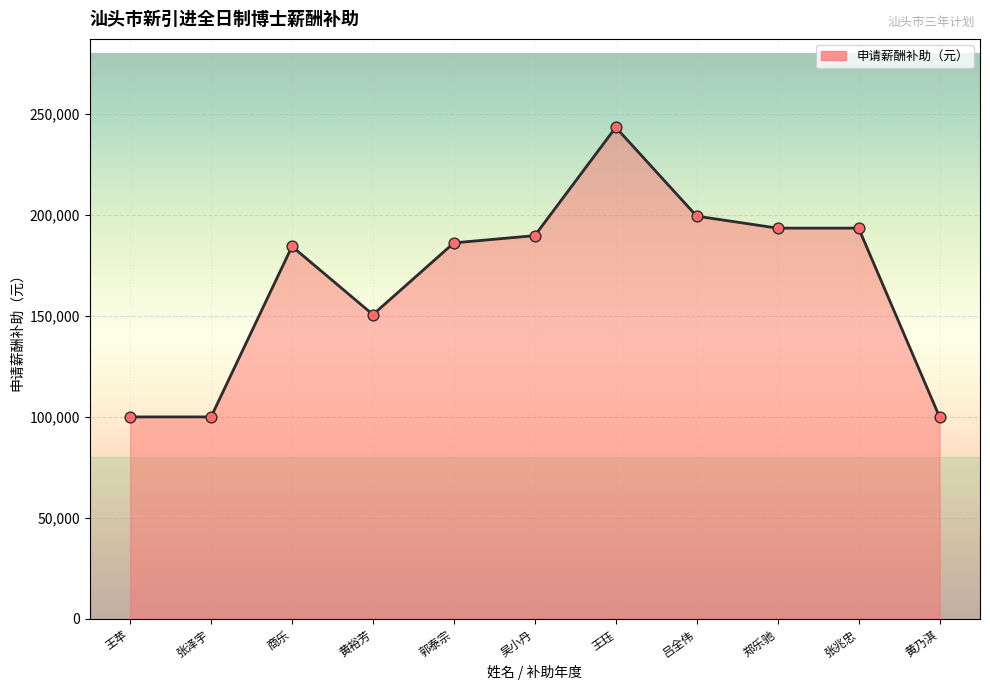

Between 王苹 and 吴小丹, which is larger?

吴小丹